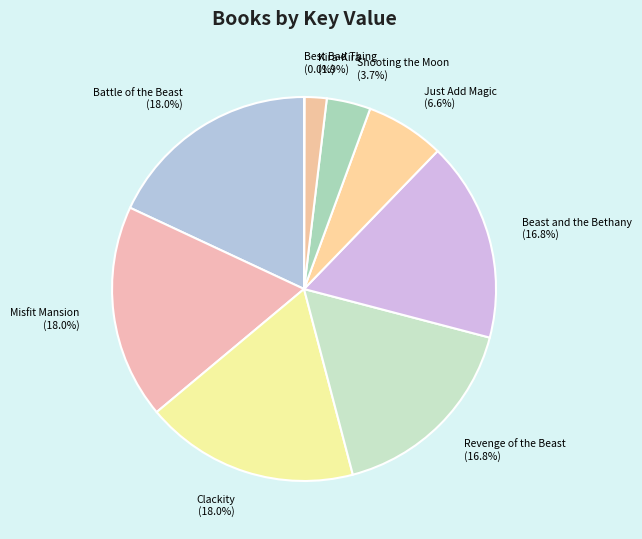

Is there any slice that represents more than half of the pie?

No